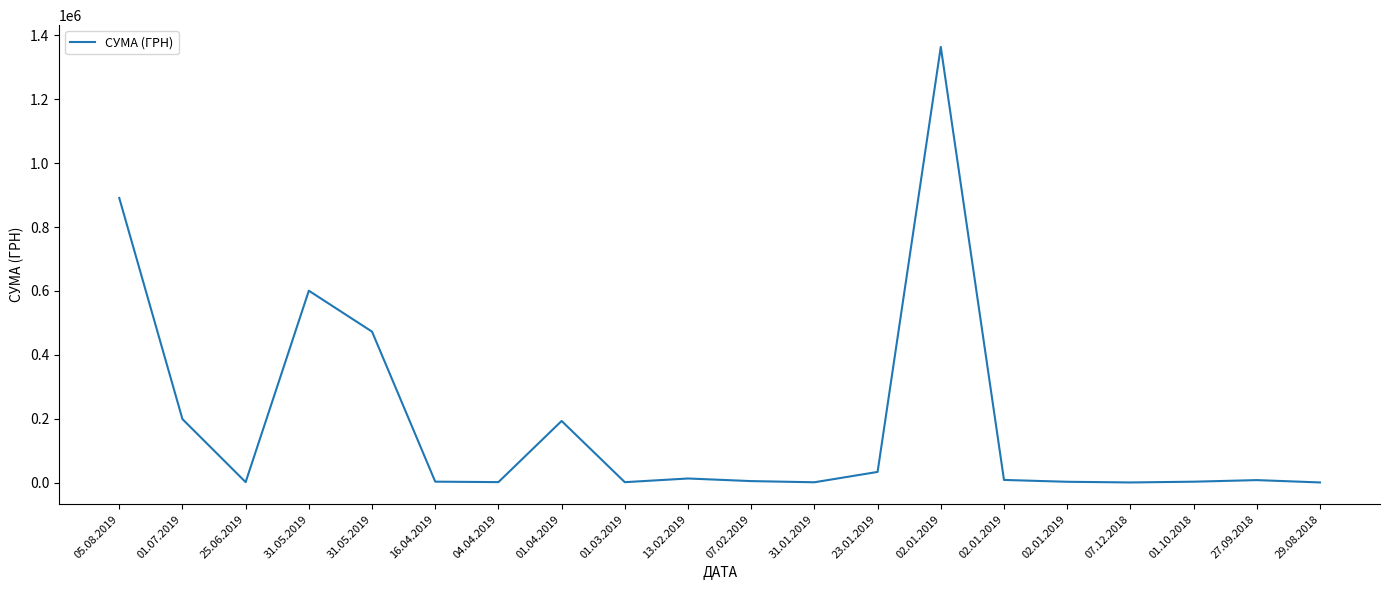

Reading right to left, list all the values displayed in this chart.

339.0	7658.2	2672.0	300.0	2400.0	8190.0	1364111.8	33278.0	865.0	4541.3	12705.2	1168.8	192870.9	1360.0	2800.0	472582.2	600754.8	1318.0	198710.6	891210.4